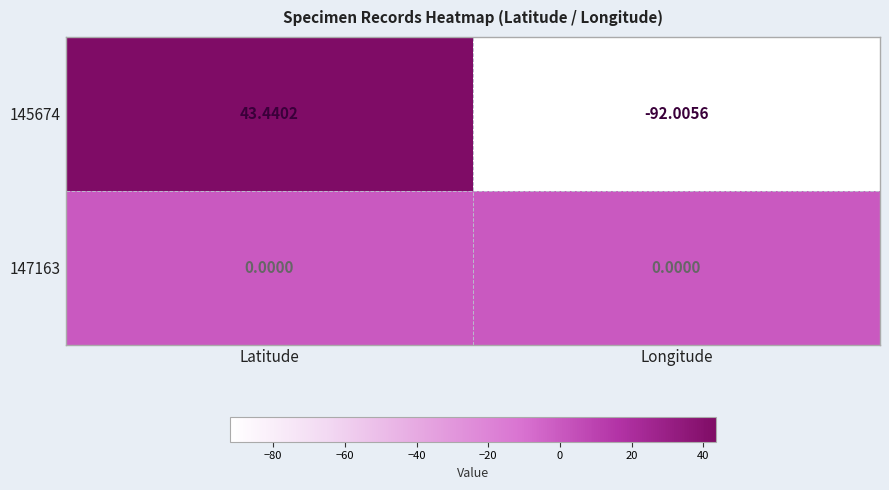

Which label corresponds to the smallest value in the chart?

Longitude